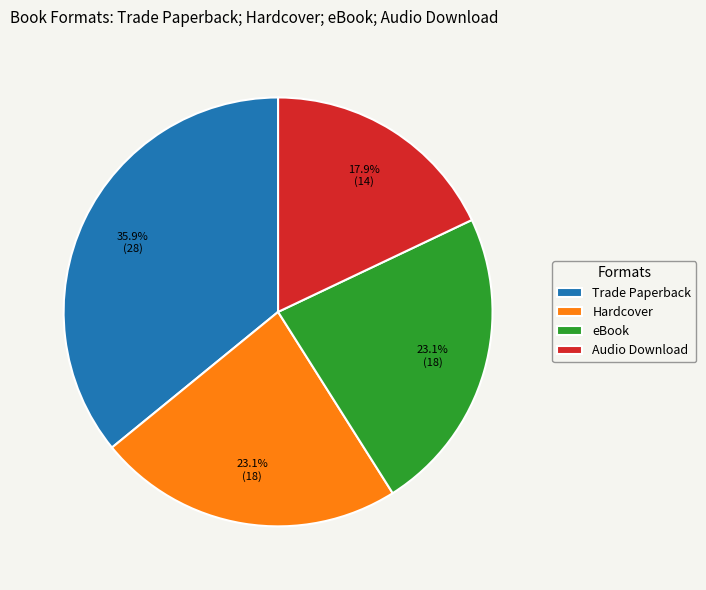

Does eBook account for over 50% of the chart?

No